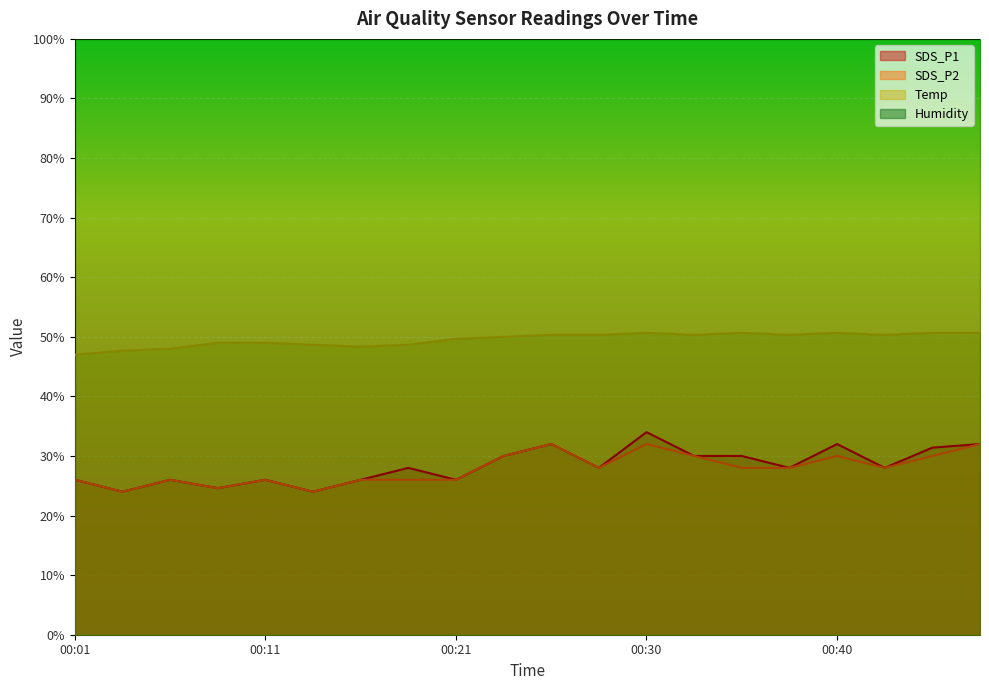

Reading right to left, what are all the values shown in this chart?

SDS_P1: 32.0	31.4	28.0	32.0	28.0	30.0	30.0	34.0	28.0	32.0	30.0	26.0	28.0	26.0	24.0	26.0	24.6	26.0	24.0	26.0
SDS_P2: 32.0	30.0	28.0	30.0	28.0	28.0	30.0	32.0	28.0	32.0	30.0	26.0	26.0	26.0	24.0	26.0	24.6	26.0	24.0	26.0
Temp: 50.7	50.7	50.3	50.7	50.3	50.7	50.3	50.7	50.3	50.3	50.0	49.7	48.7	48.3	48.7	49.0	49.0	48.0	47.7	47.0